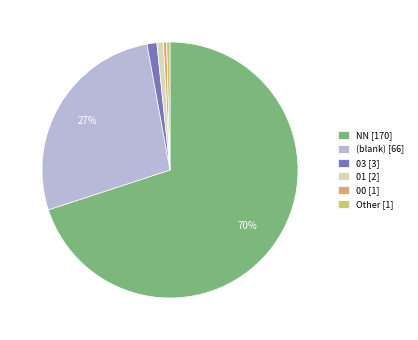

How many slices are in this pie chart?

6